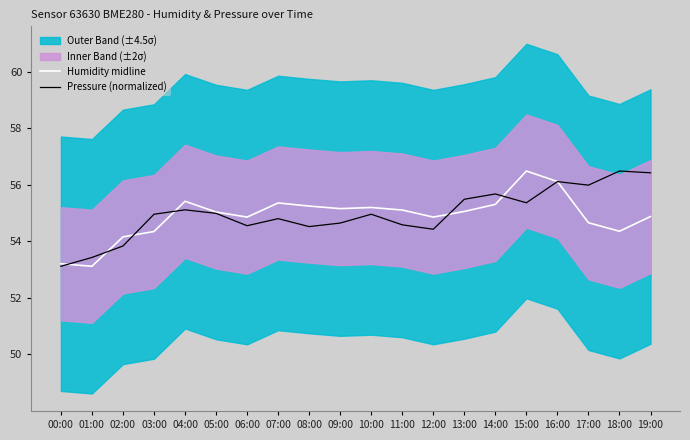

How many intersections are there between Pressure (normalized) and Humidity midline?

7